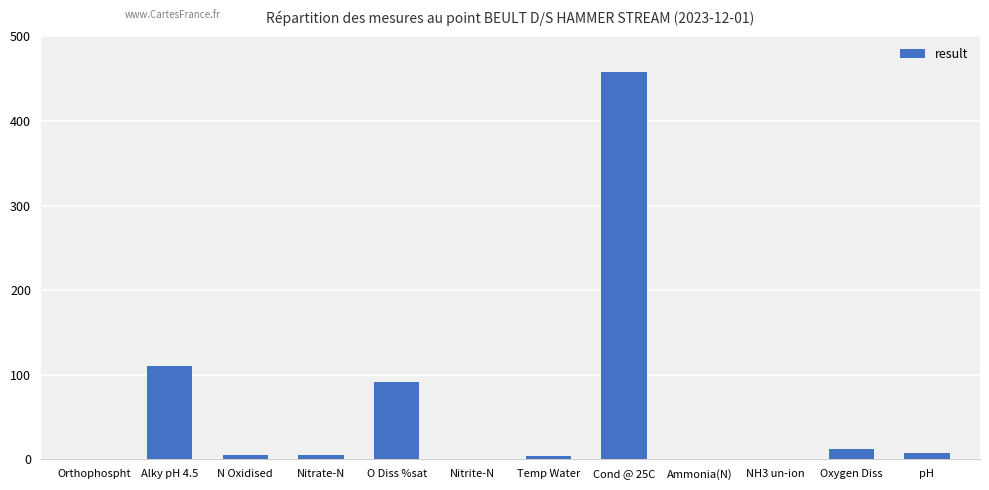

The value at Orthophospht is 0.1. True or false?

True